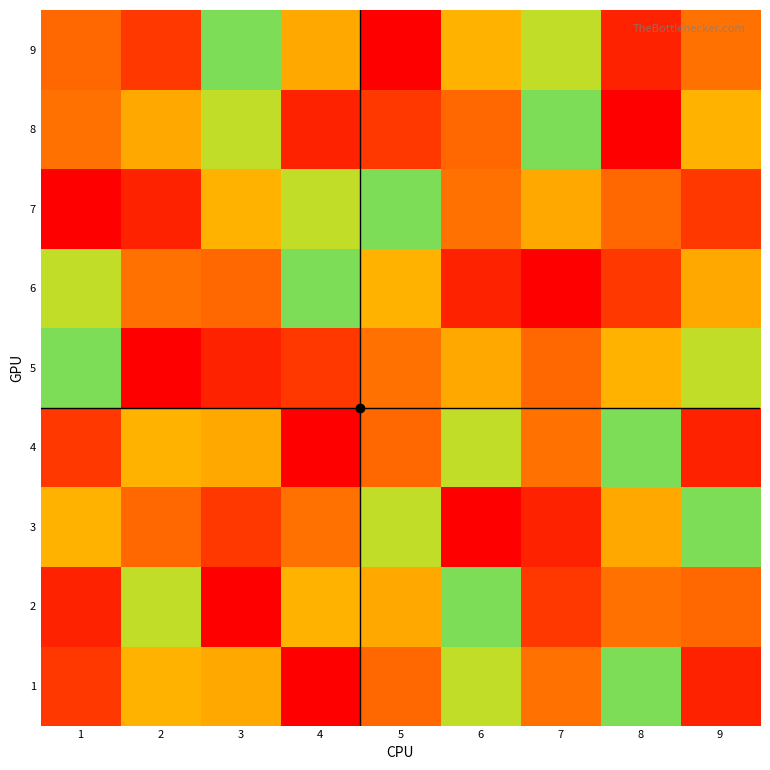

What is the total value across all series at 6?

49